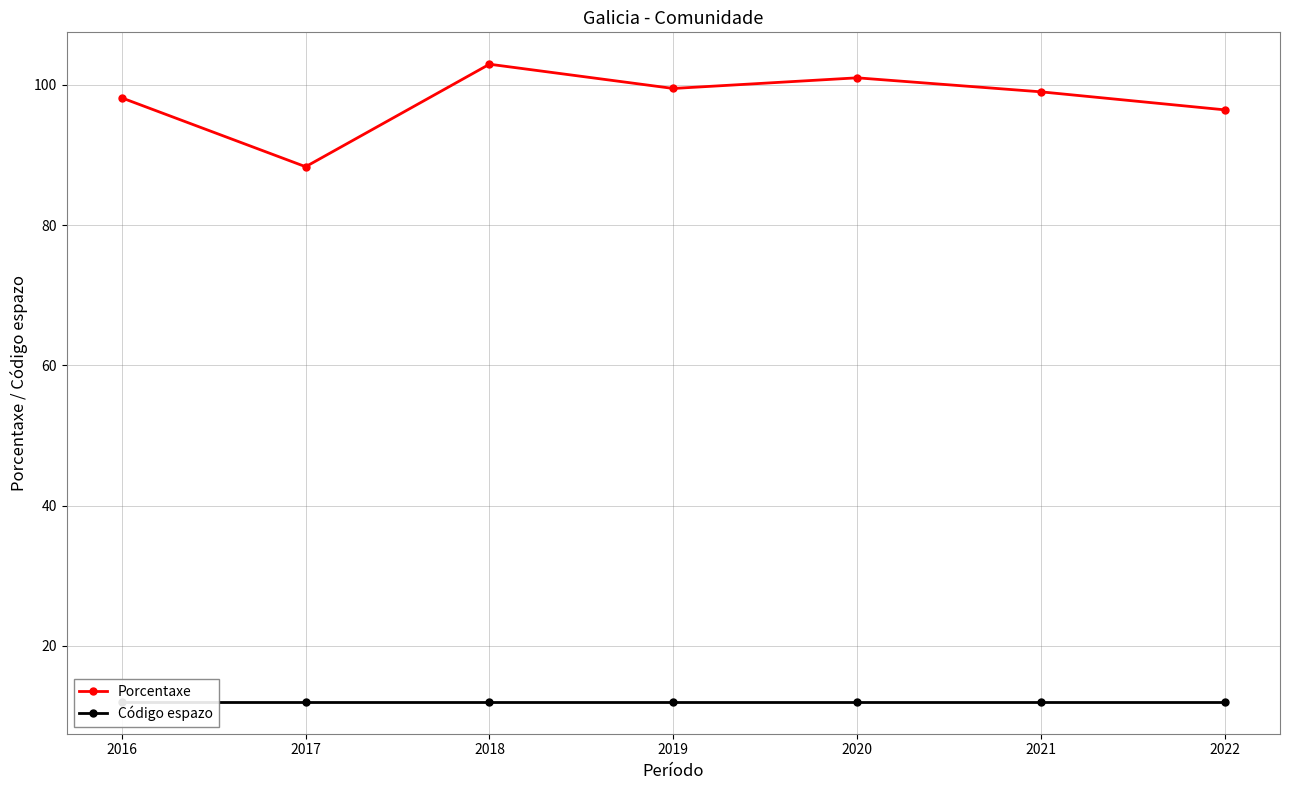

Rank the series by their maximum value, from lowest to highest.

Código espazo, Porcentaxe